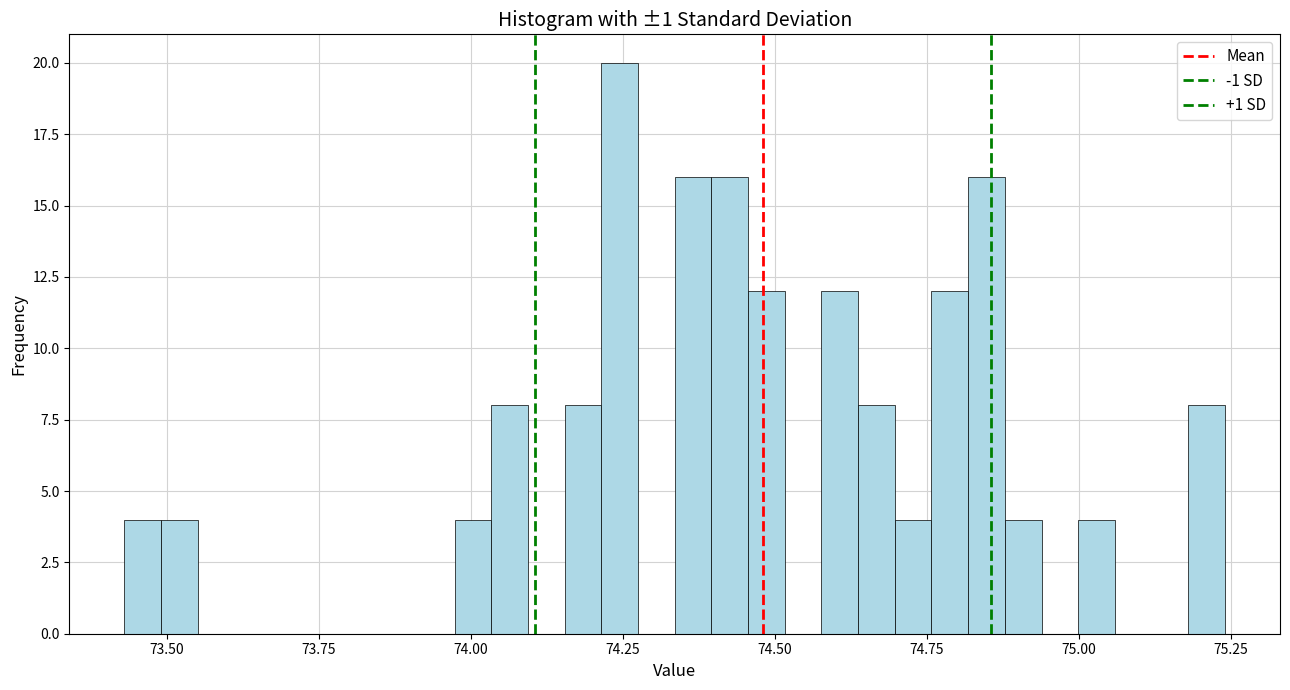

Read against the x-axis, roughly where is the centre of the tallest bar?

74.25